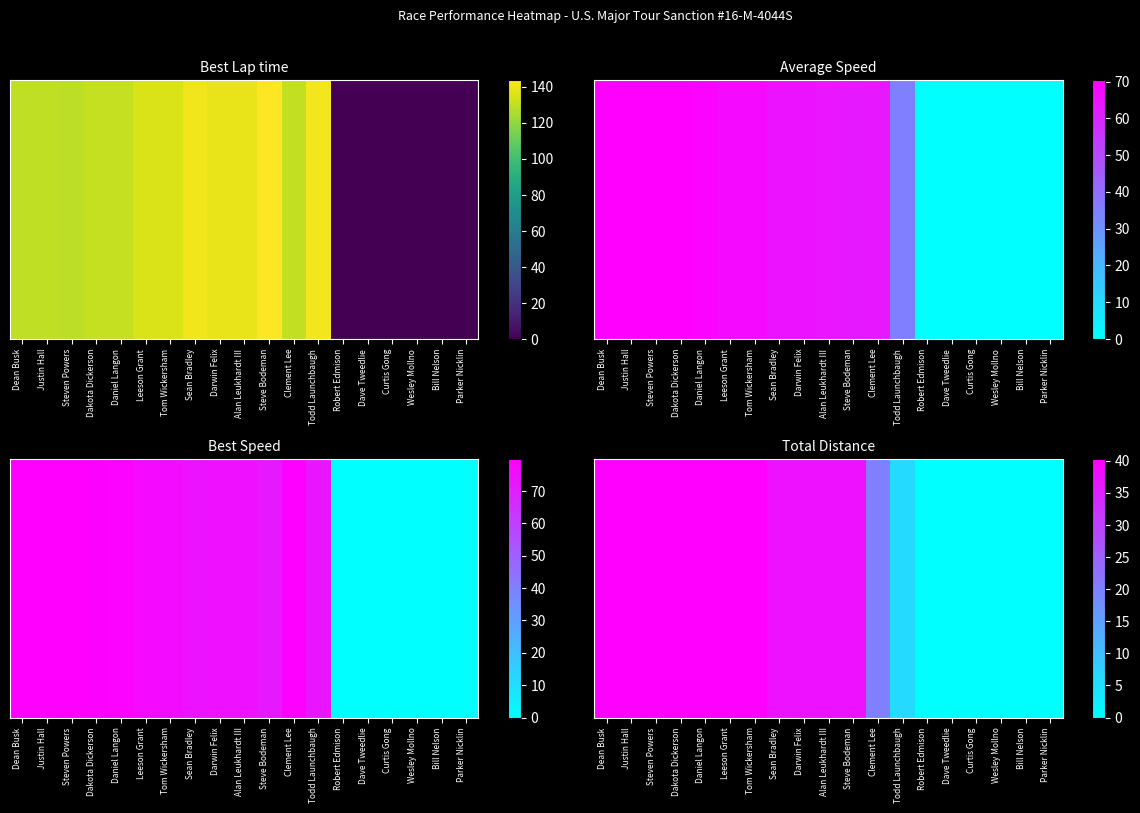

How many categories are shown in the chart?

19